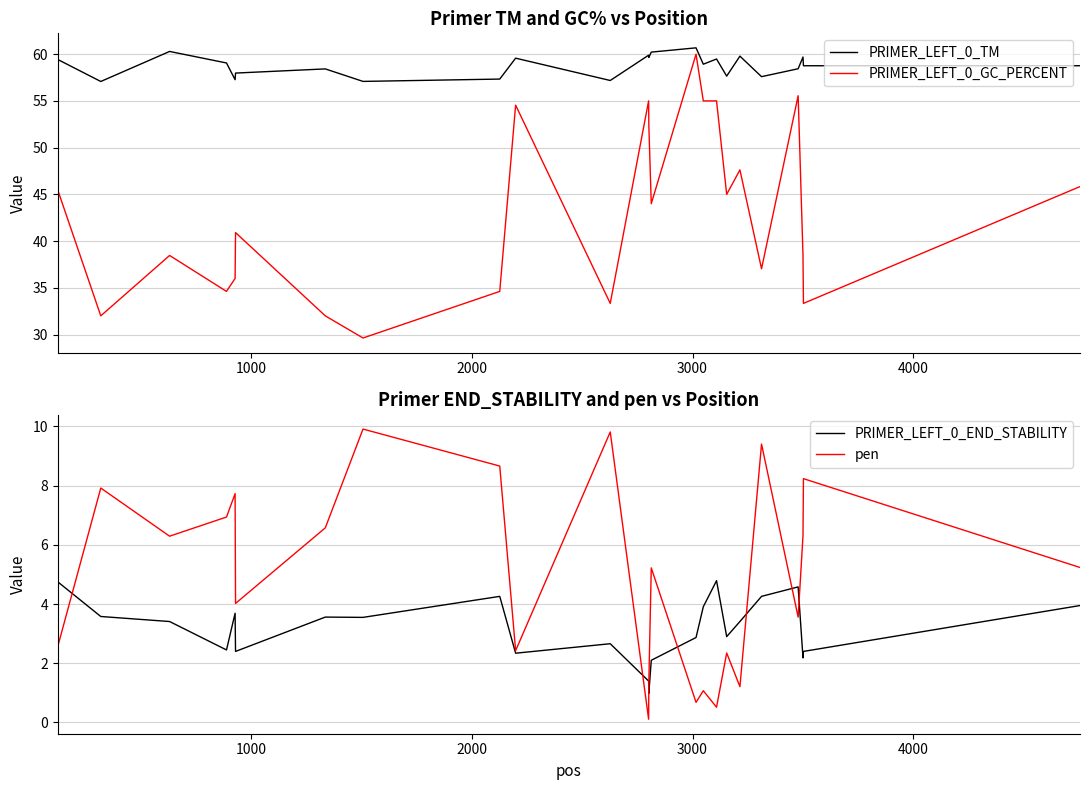

What is the difference between the maximum and minimum values in the pen series?

9.8